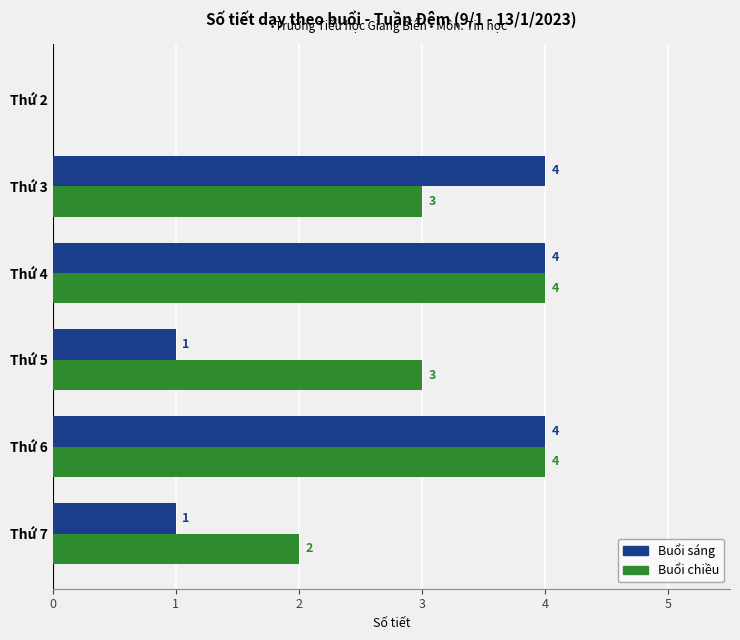

What are all the series names shown in the legend?

Buổi sáng, Buổi chiều